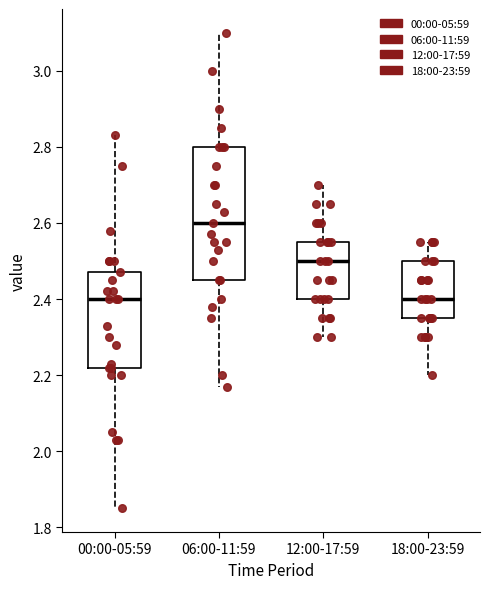

Reading left to right, transcribe this box plot: for each box, give where its median line is, the range the box spans, and where its two whiskers end, as read against the y-axis. The values are not printed on the chart, so give them approximately, as read against the axis.

00:00-05:59: median 2.40, box 2.22 to 2.48, whiskers 1.86 to 2.84
06:00-11:59: median 2.60, box 2.46 to 2.80, whiskers 2.18 to 3.10
12:00-17:59: median 2.50, box 2.40 to 2.56, whiskers 2.30 to 2.70
18:00-23:59: median 2.40, box 2.36 to 2.50, whiskers 2.20 to 2.56